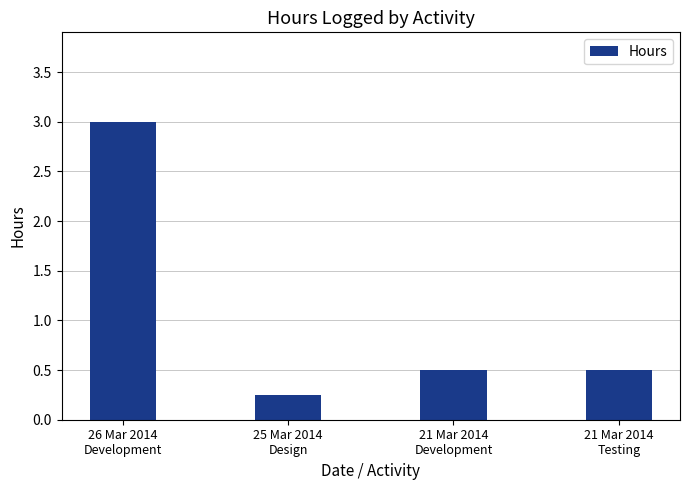

What is the average value?

1.1